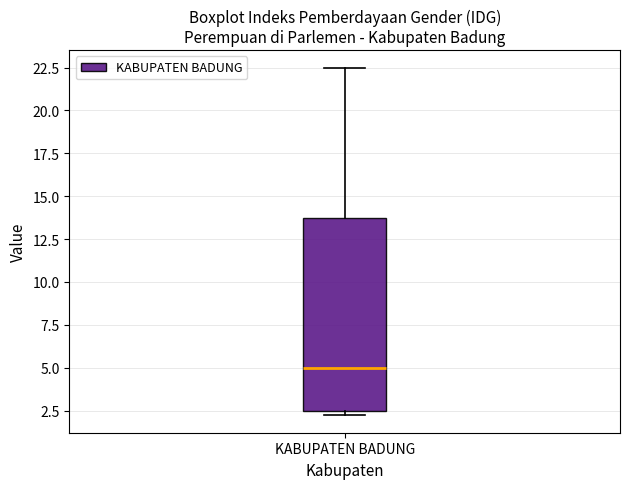

Where is the lower edge of the box for KABUPATEN BADUNG on the y-axis? The values are not printed on the chart, so give them approximately, as read against the axis.

2.5